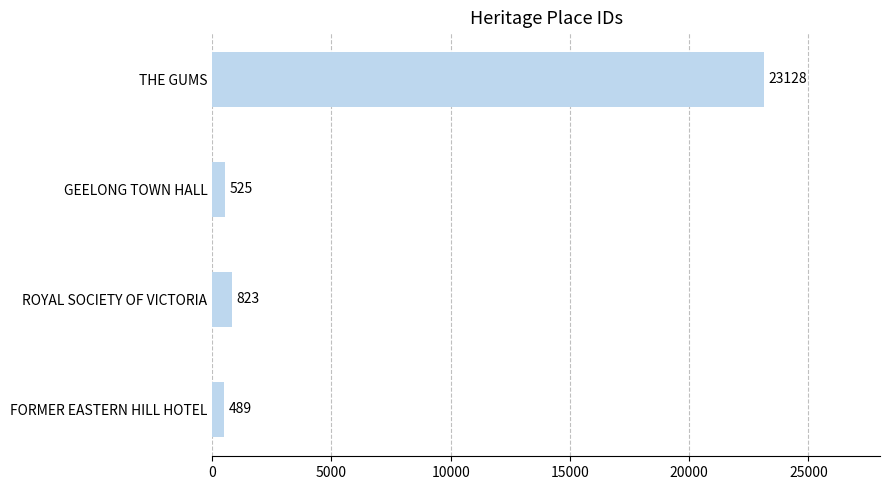

List the labels in order of value, smallest first.

FORMER EASTERN HILL HOTEL, GEELONG TOWN HALL, ROYAL SOCIETY OF VICTORIA, THE GUMS